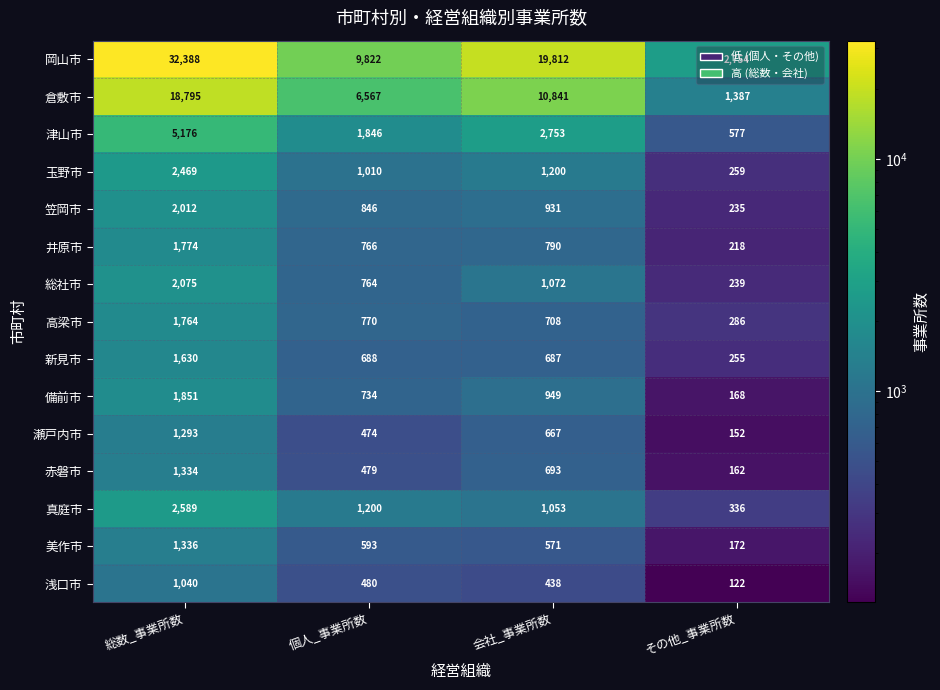

What is the total value across all series at その他_事業所数?

7322